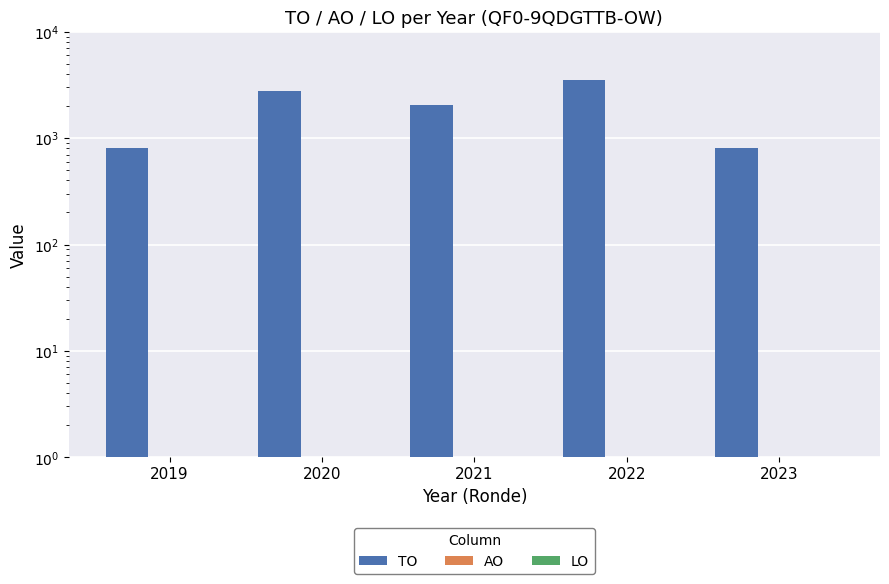

Which series has the widest spread of values?

TO